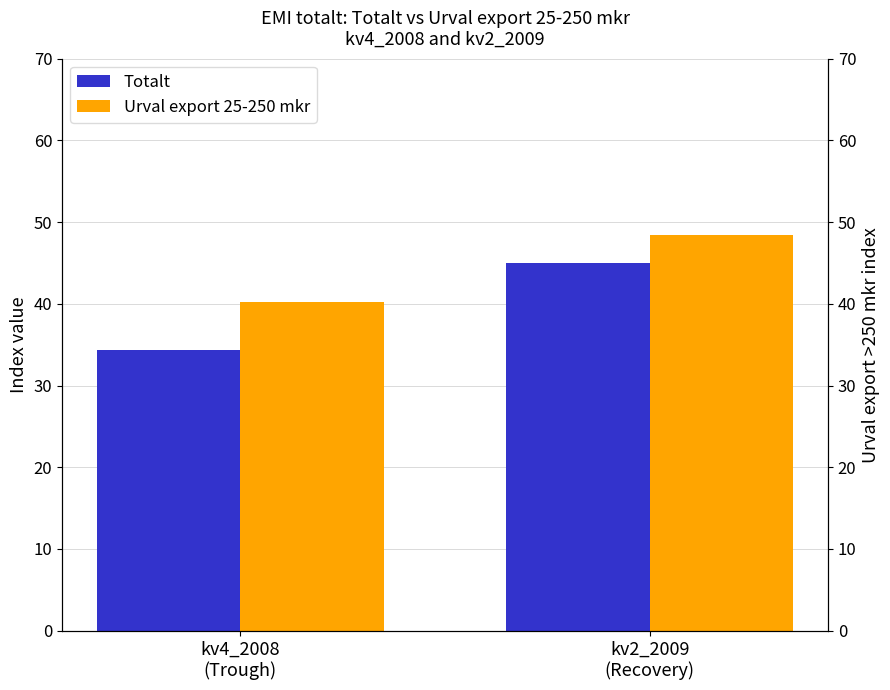

At kv2_2009
(Recovery), list the series in order from smallest to largest.

Totalt, Urval export 25-250 mkr